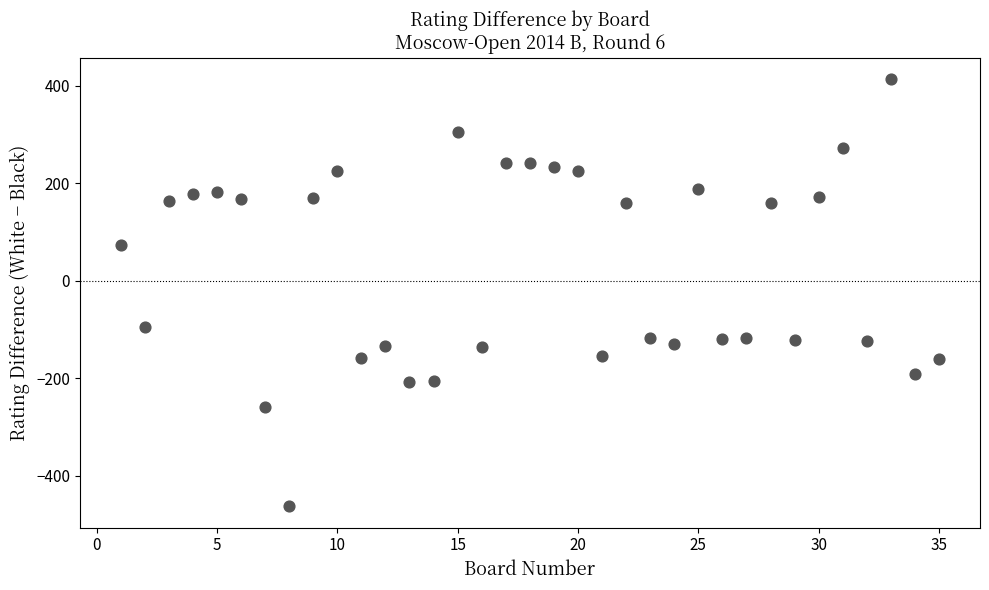

What is the range of Y values (max minus min)?

877